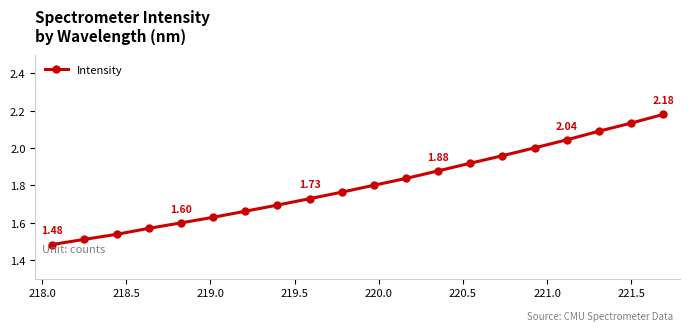

What is the sum of all values?

36.0